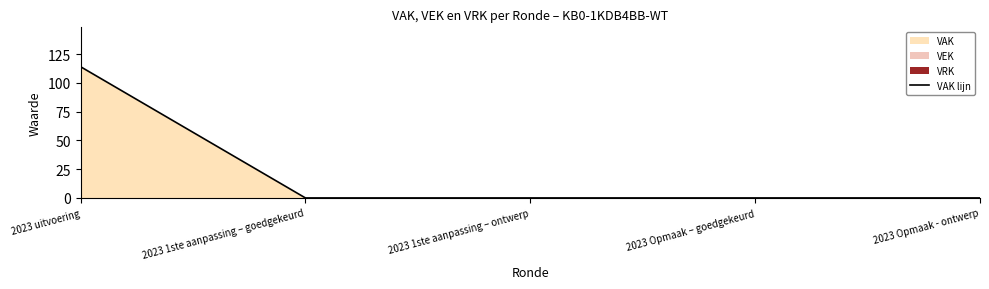

The value at 2023 uitvoering is 114. True or false?

True